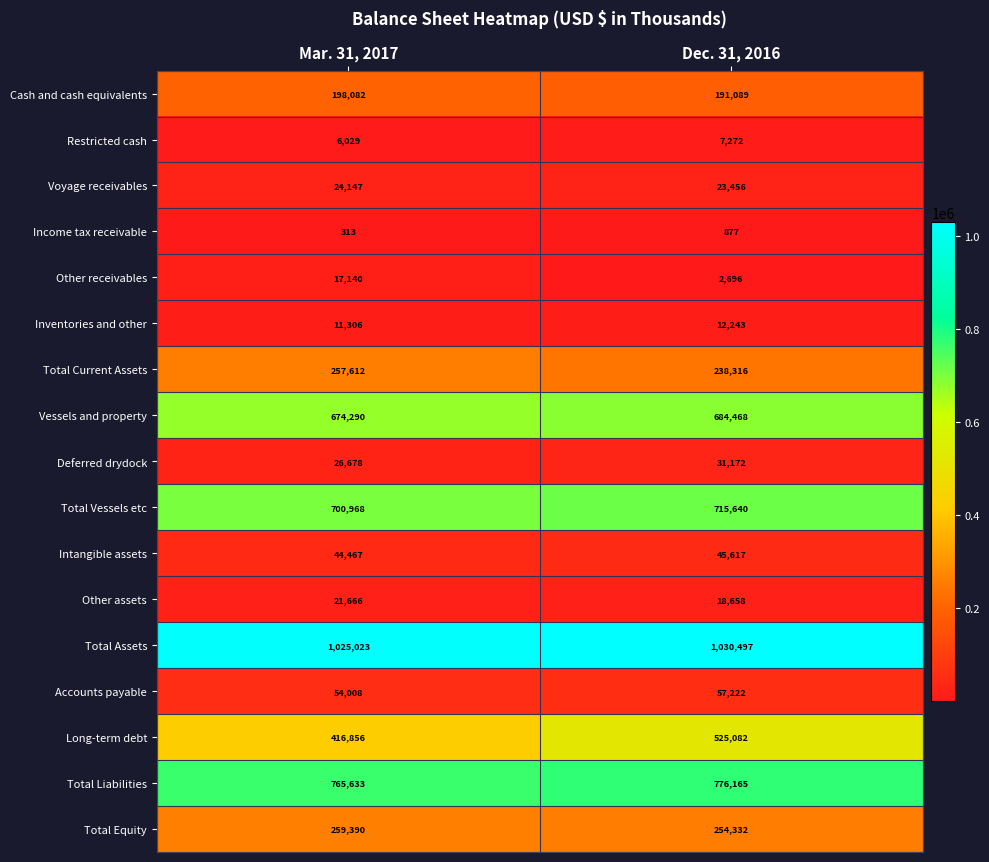

Rank the series at Mar. 31, 2017 from lowest to highest value.

Income tax receivable, Restricted cash, Inventories and other, Other receivables, Other assets, Voyage receivables, Deferred drydock, Intangible assets, Accounts payable, Cash and cash equivalents, Total Current Assets, Total Equity, Long-term debt, Vessels and property, Total Vessels etc, Total Liabilities, Total Assets